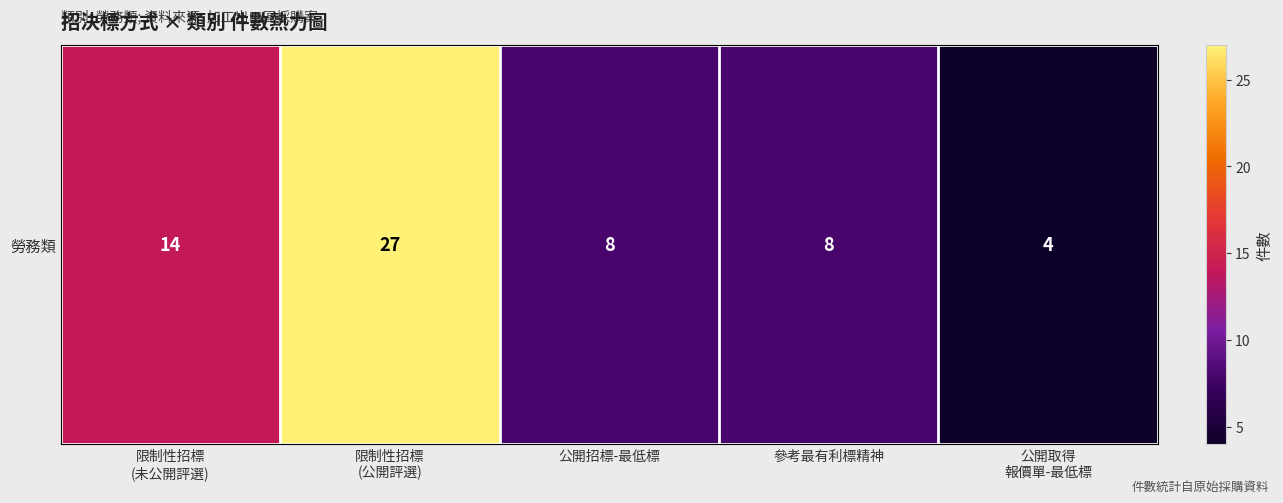

Approximately how many times larger is the value at 公開取得
報價單-最低標 compared to 限制性招標
(公開評選)?

0.1